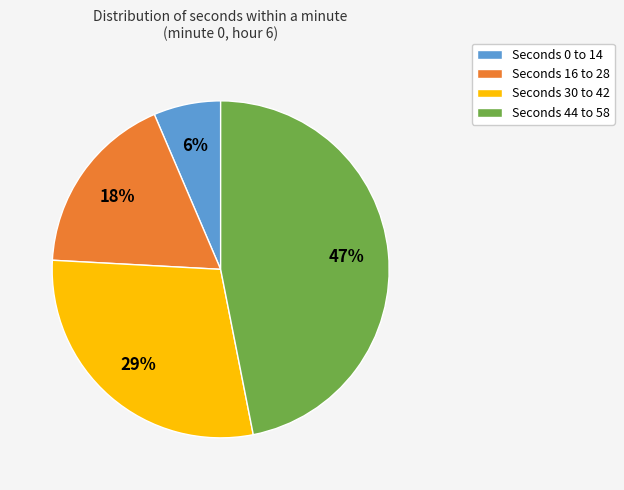

The Seconds 16 to 28 slice represents 18% of the pie. True or false?

True